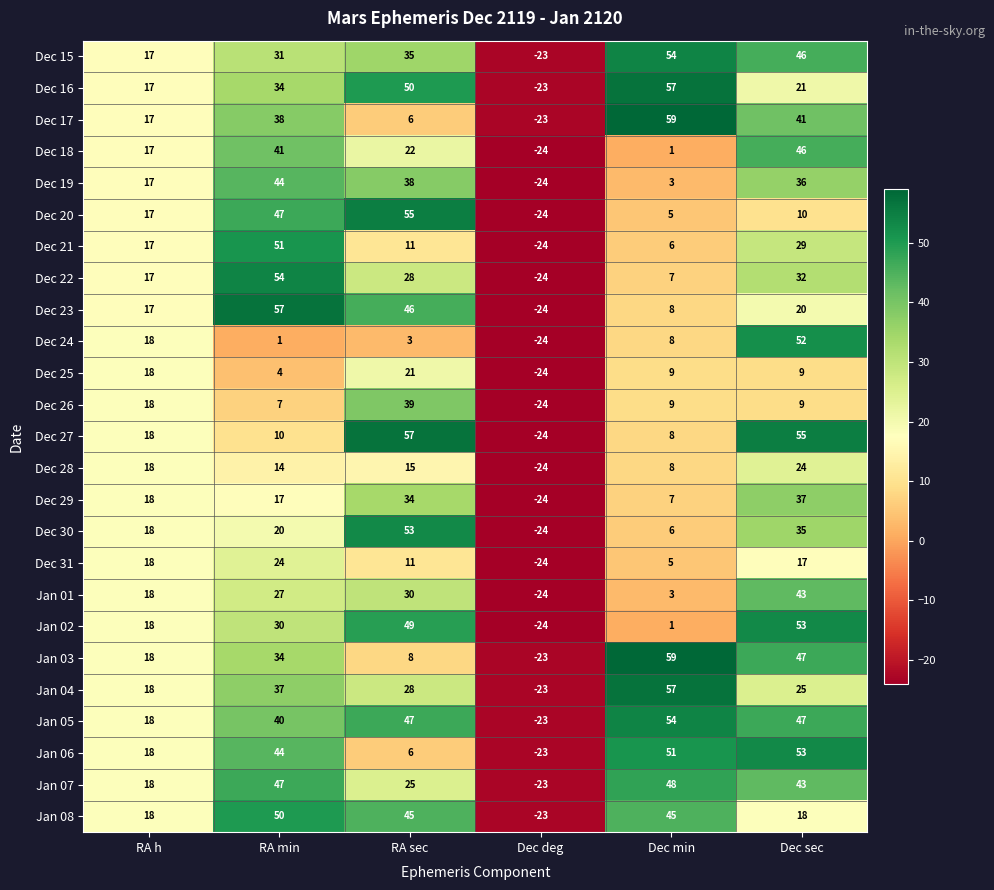

List the labels in order of Dec 18 value, smallest first.

Dec deg, Dec min, RA h, RA sec, RA min, Dec sec